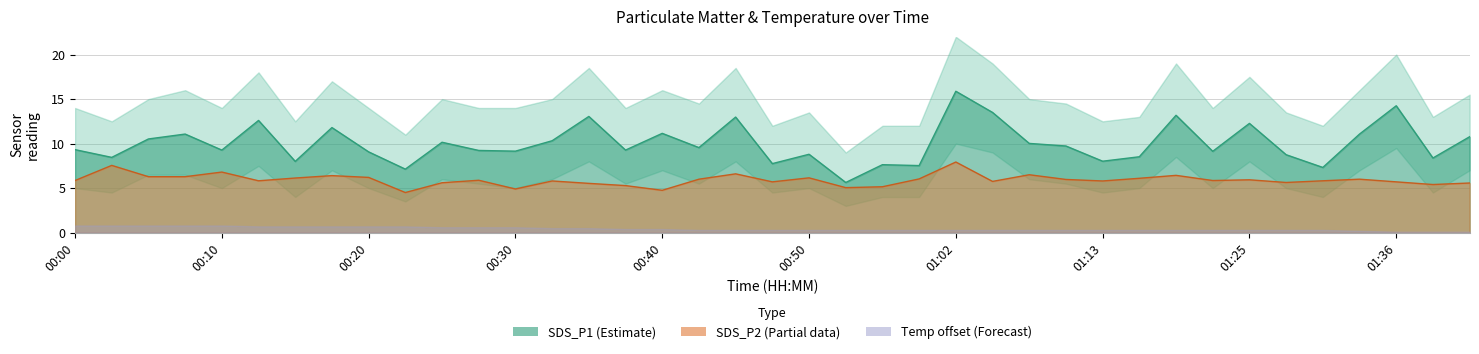

At which label does SDS_P1 first exceed 9?

00:00